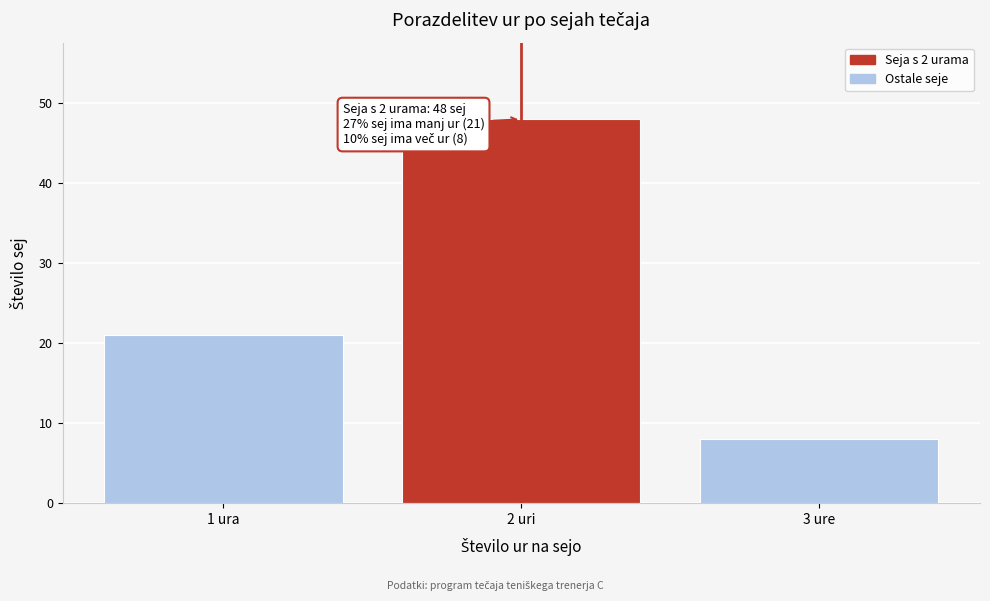

Reading right to left, list all the values displayed in this chart.

3 ure=8	2 uri=48	1 ura=21